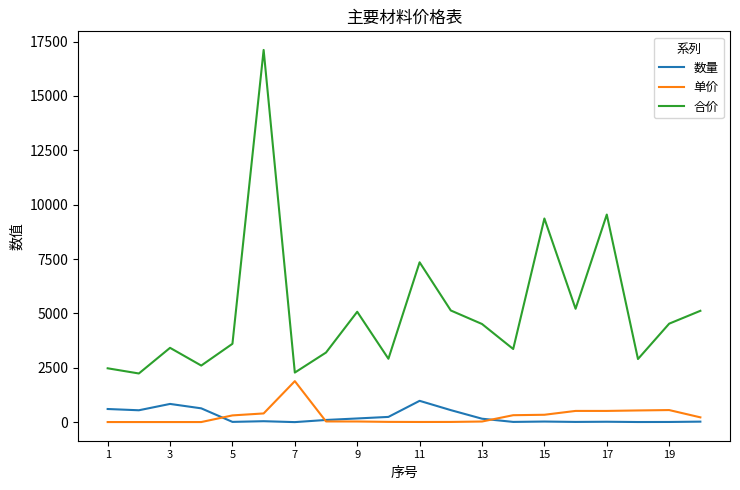

Rank the series by their maximum value, from lowest to highest.

数量, 单价, 合价